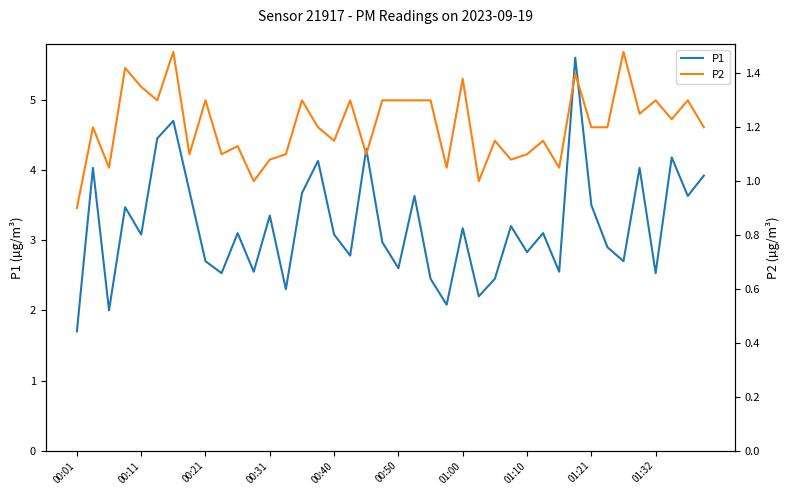

Rank the series by their maximum value, from lowest to highest.

P2, P1